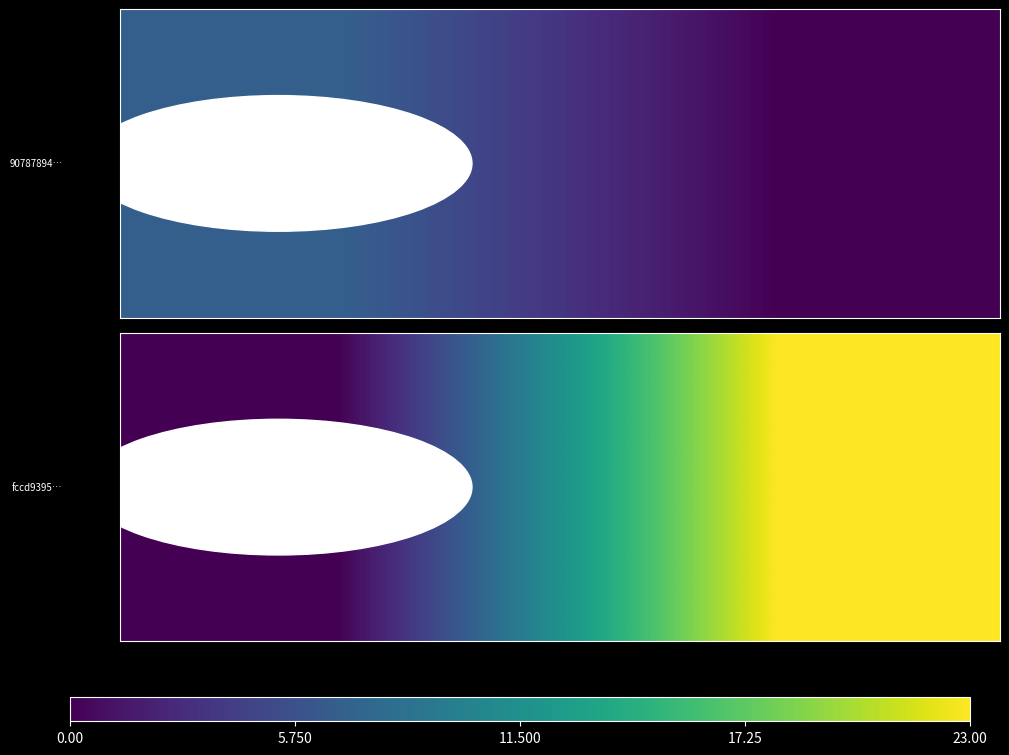

The value at 5.750 is 10. True or false?

False